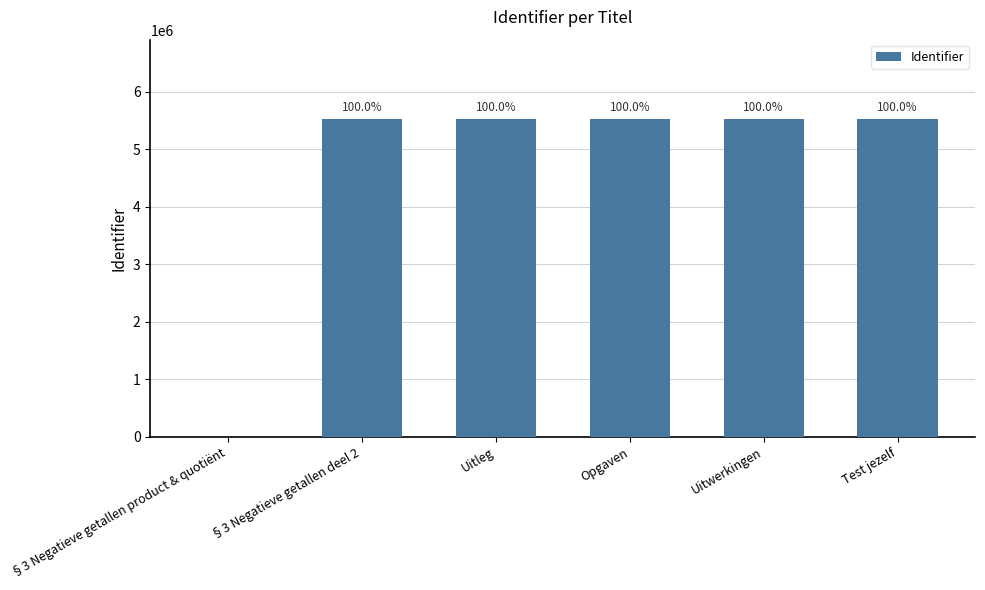

Reading left to right, what are all the values shown in this chart?

0	5525648	5525649	5525651	5525652	5525653